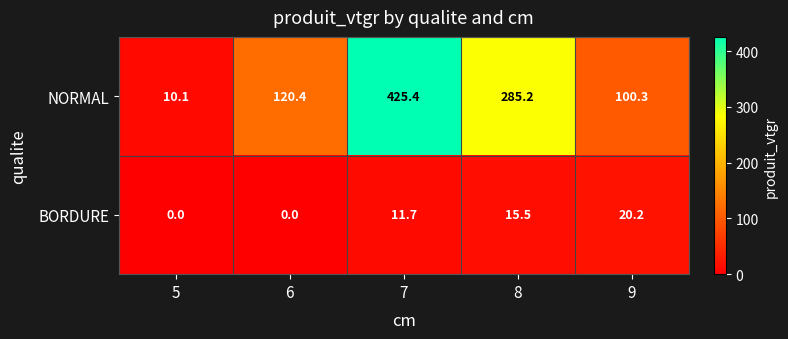

The value of NORMAL at 8 is 285.2. True or false?

True